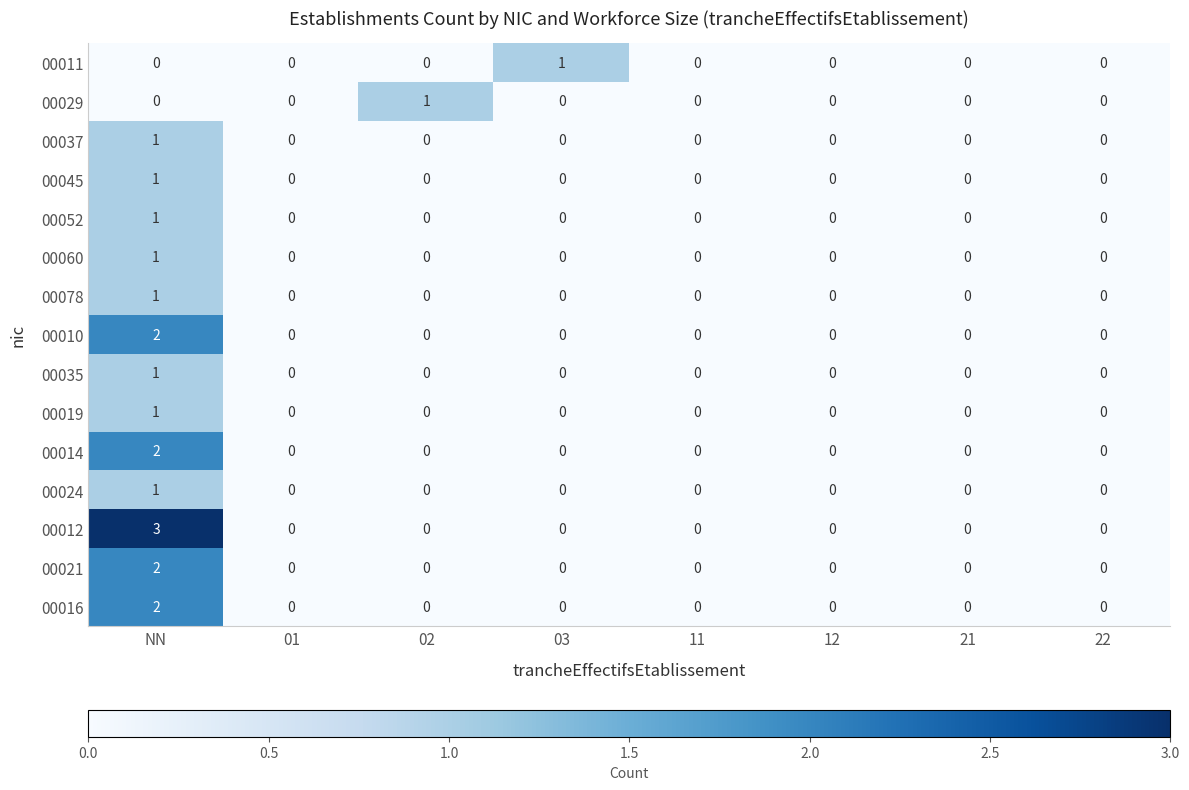

The 00035 series shows 0 at 21. True or false?

True